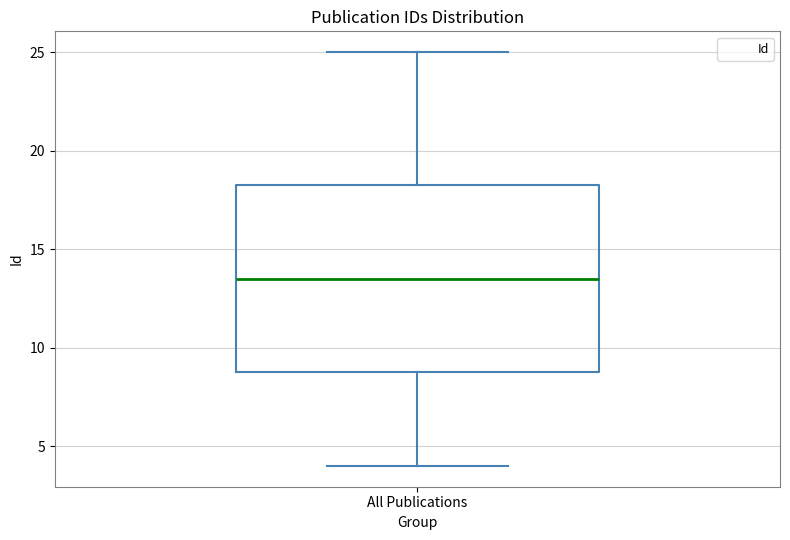

Where does the upper whisker of the box for All Publications end on the y-axis? The values are not printed on the chart, so give them approximately, as read against the axis.

25.0